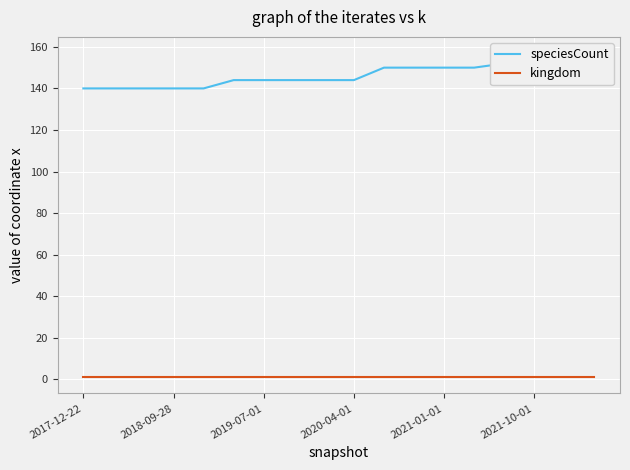

What is the difference between the second highest and second lowest values in the speciesCount series?

12